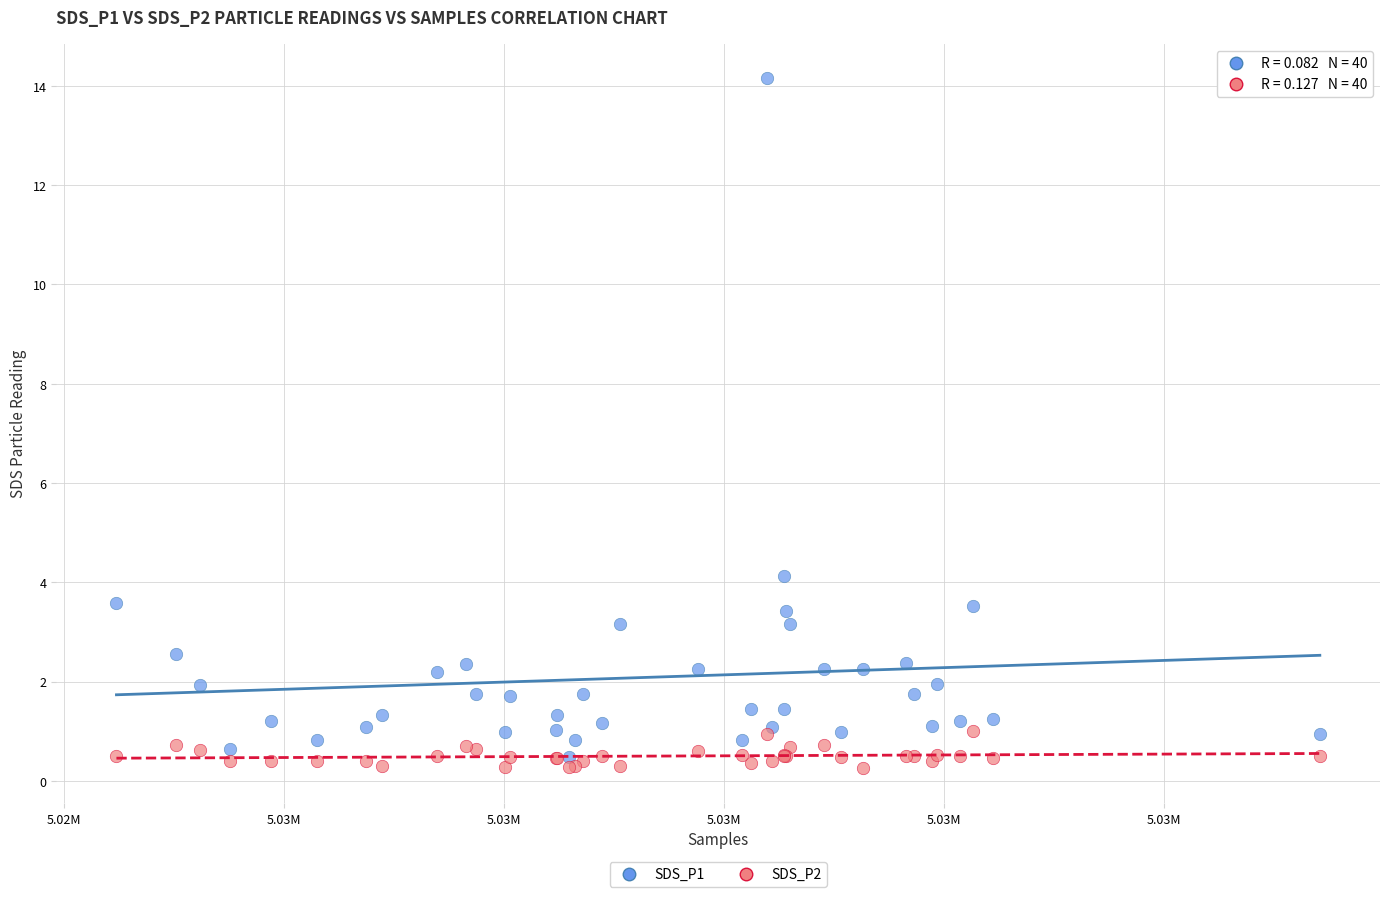

Across all series, what Y value is closest to 7?

4.1